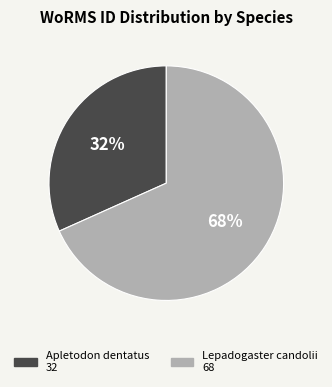

To the nearest percent, what is the combined percentage of Apletodon dentatus and Lepadogaster candolii?

100%